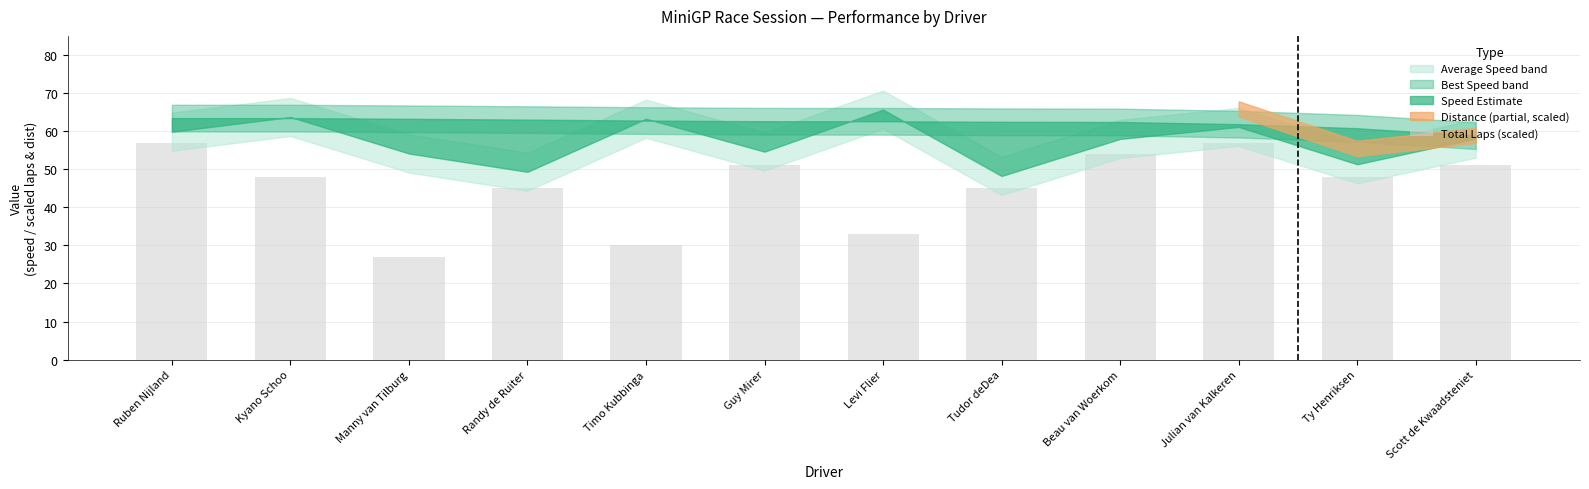

What is the difference between the maximum and minimum values?

30